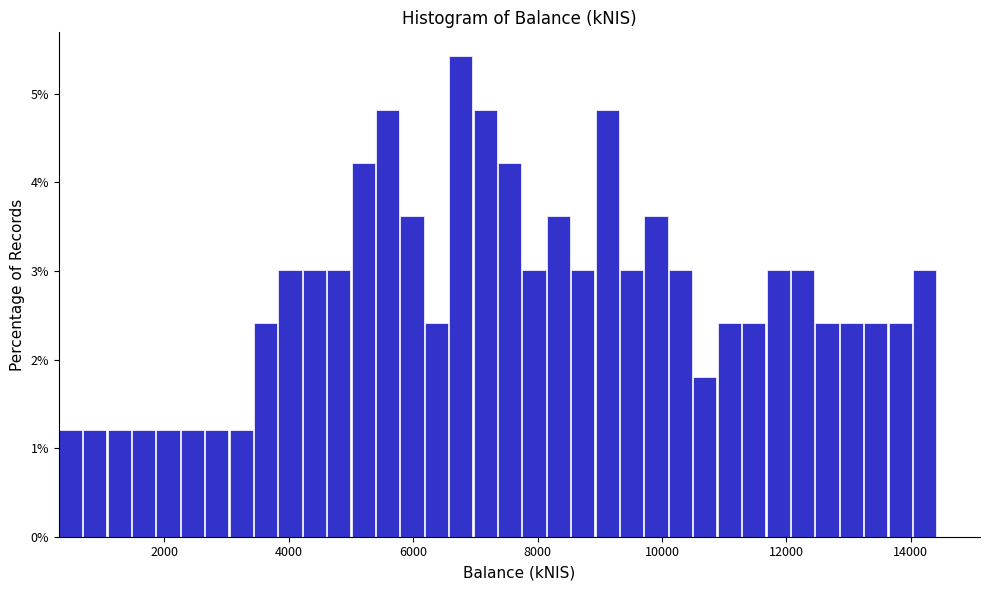

Around what value on the x-axis is the tallest bar? Give the approximate position of its centre, as read against the axis.

6800